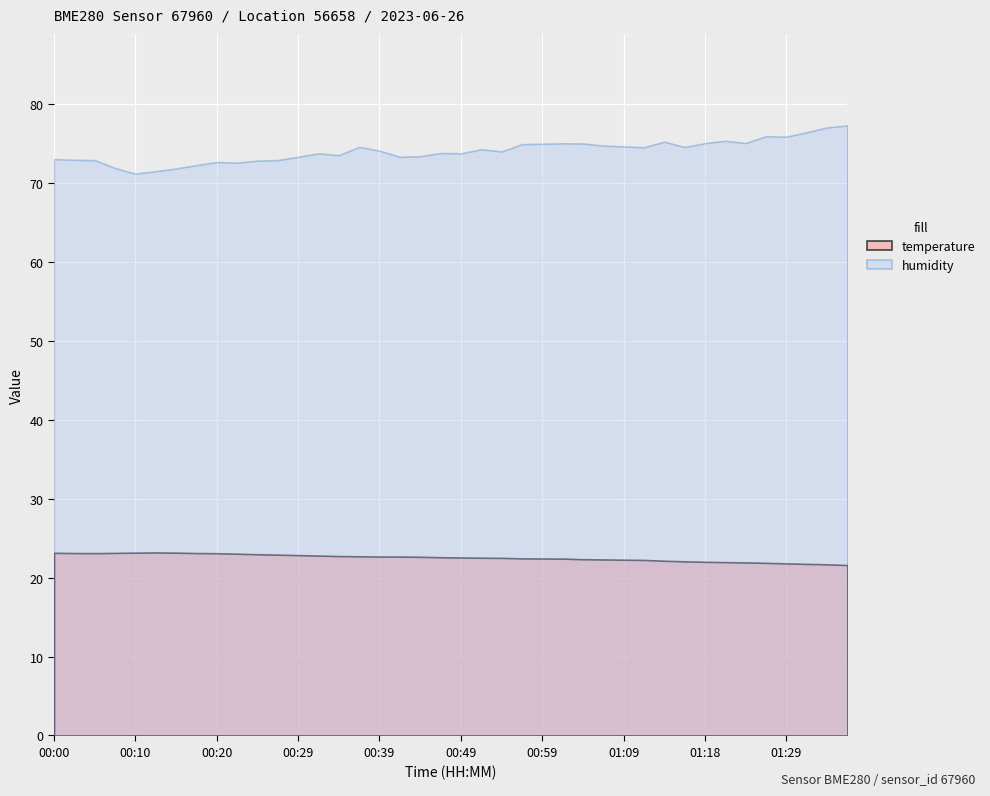

True or false: humidity has more than 2 interior local peaks.

True